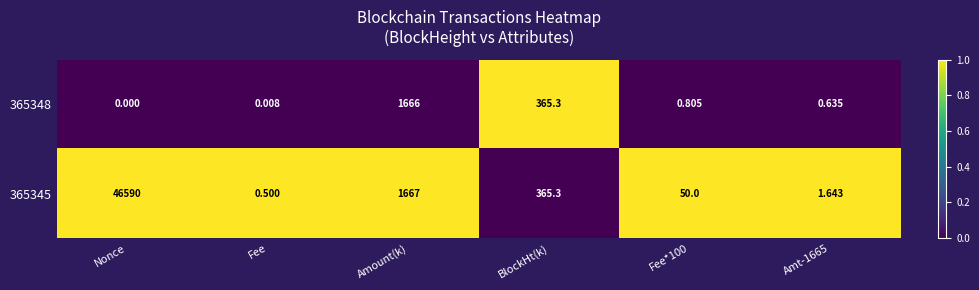

At which category is the sum across all series the highest?

Nonce